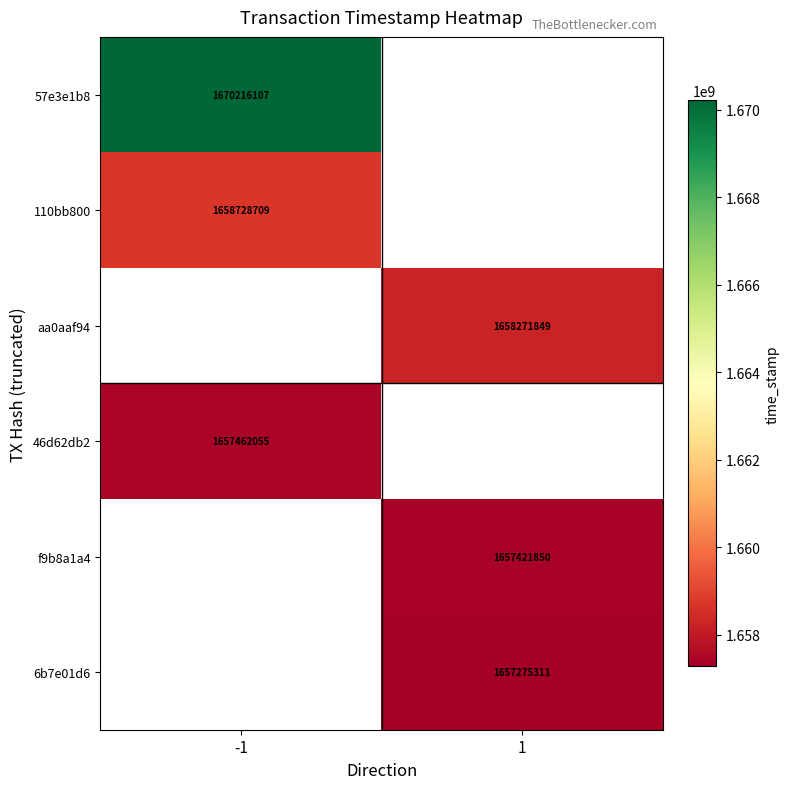

True or false: 46d62db2 has a value of 1657462055 at -1.

True